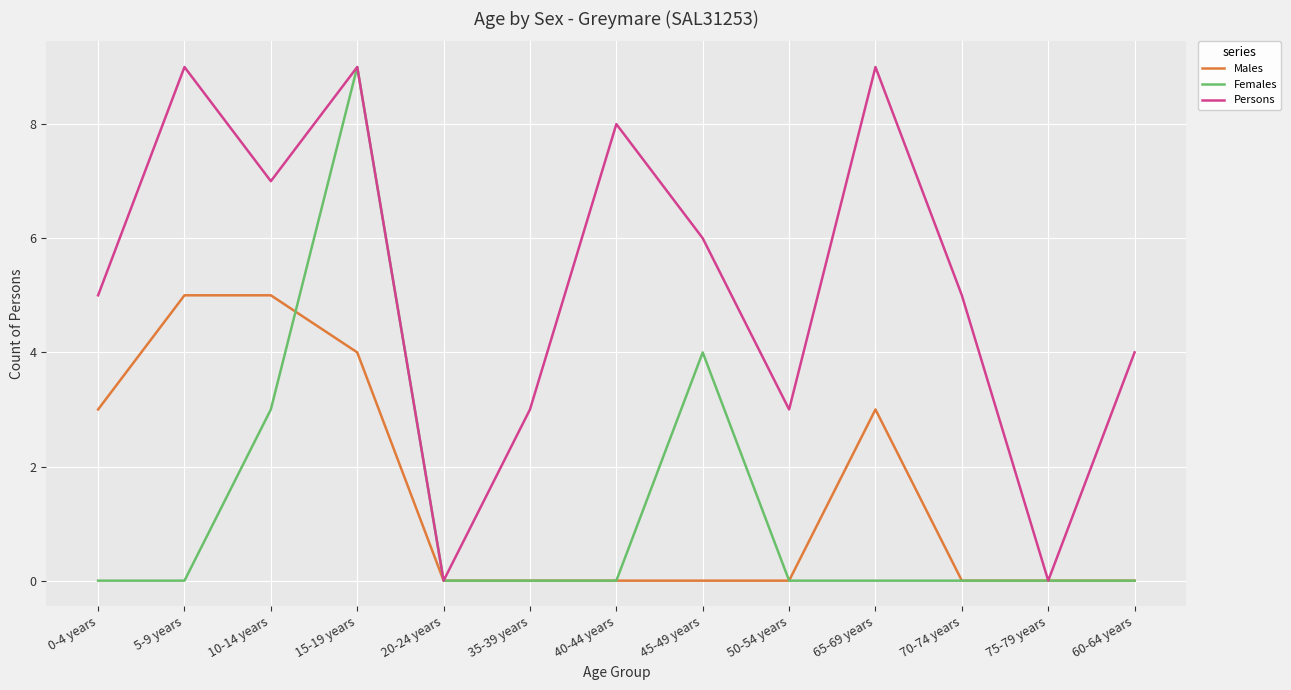

Rank the series at 5-9 years from lowest to highest value.

Females, Males, Persons